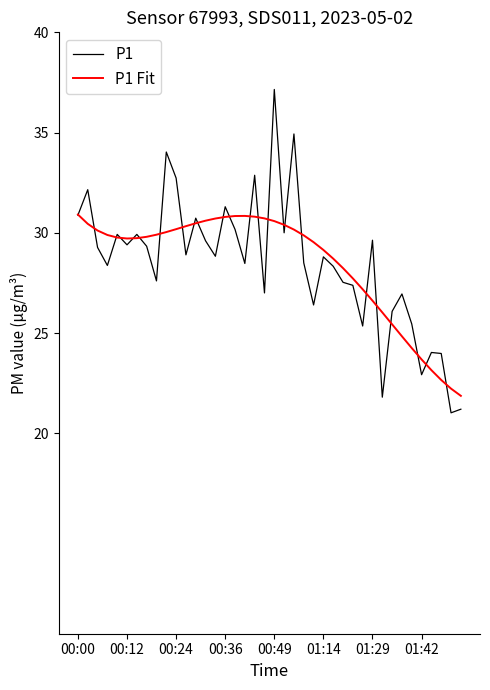

What is the smallest value displayed?

21.0